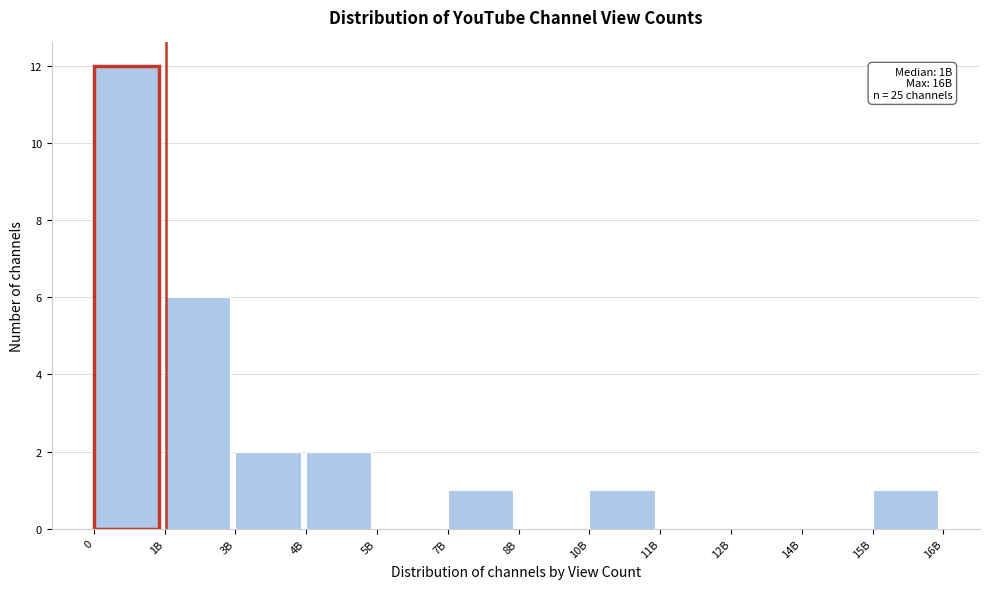

Reading left to right, list all the values displayed in this chart.

0=12	1B=6	3B=2	4B=2	5B=0	7B=1	8B=0	10B=1	11B=0	12B=0	14B=0	15B=1